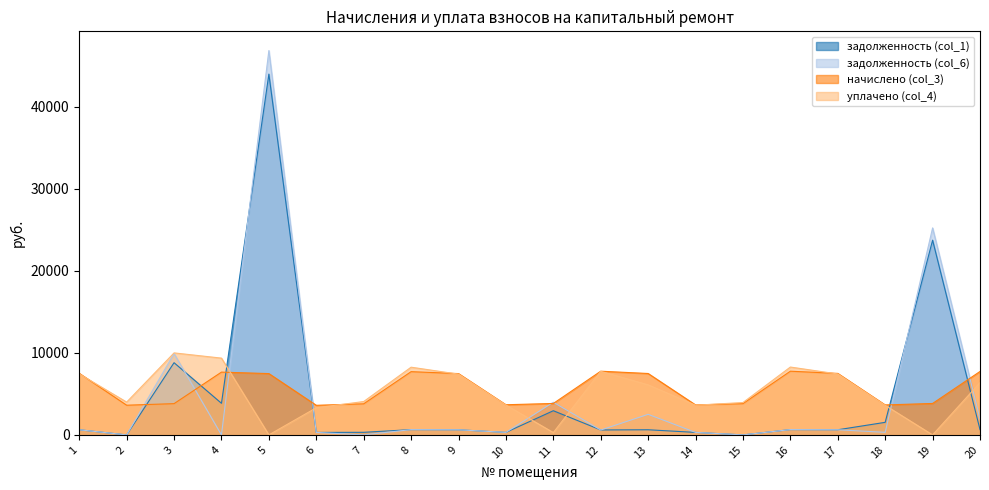

Rank the categories by задолженность (col_1) value from lowest to highest.

2, 15, 6, 14, 10, 7, 12, 9, 17, 1, 13, 8, 20, 16, 18, 11, 4, 3, 19, 5